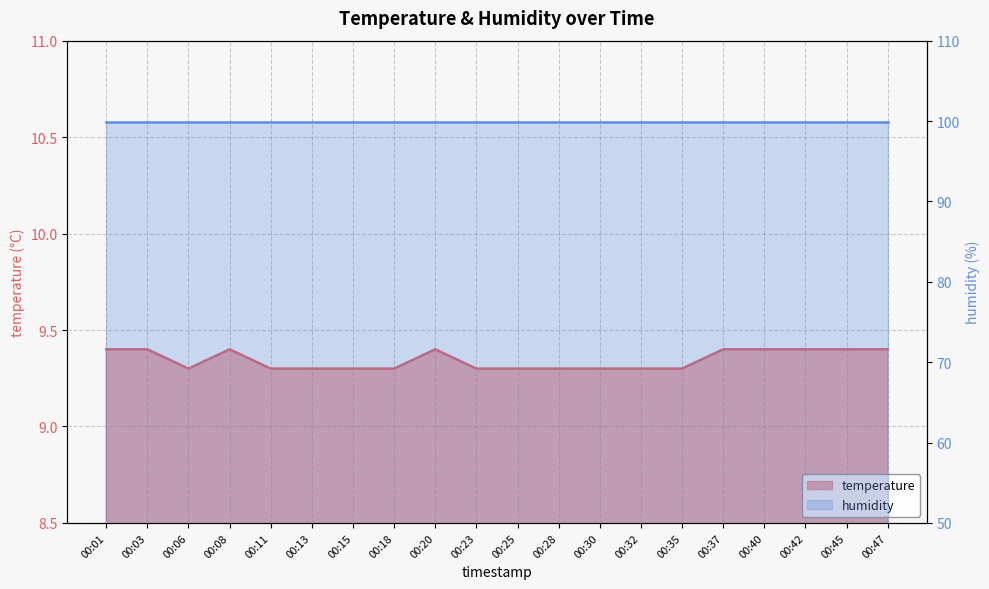

Is it true that the value at 00:06 is 9.3?

True